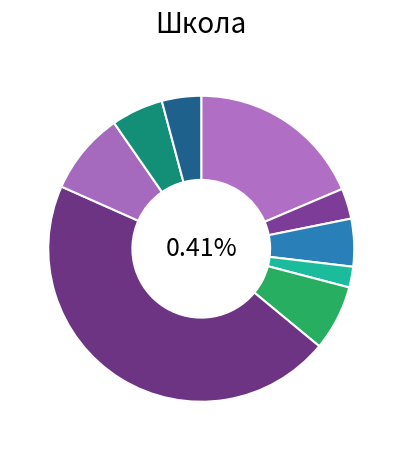

To the nearest percent, what portion does Чай с лимоном represent?

5%